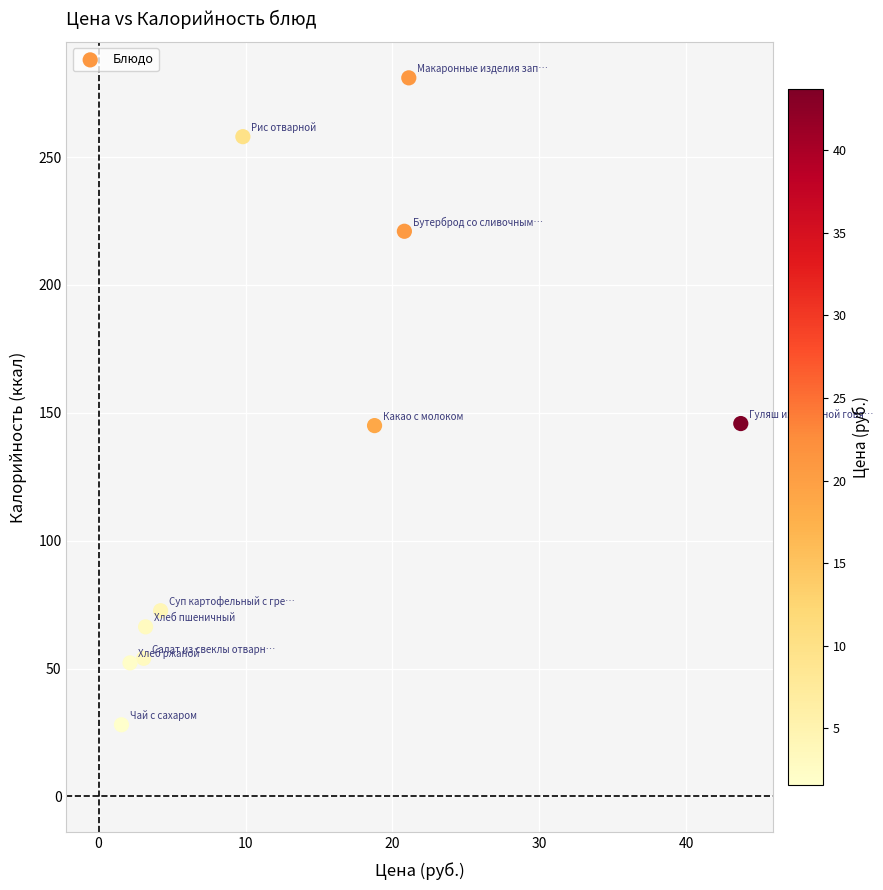

What is the average X value?

12.8